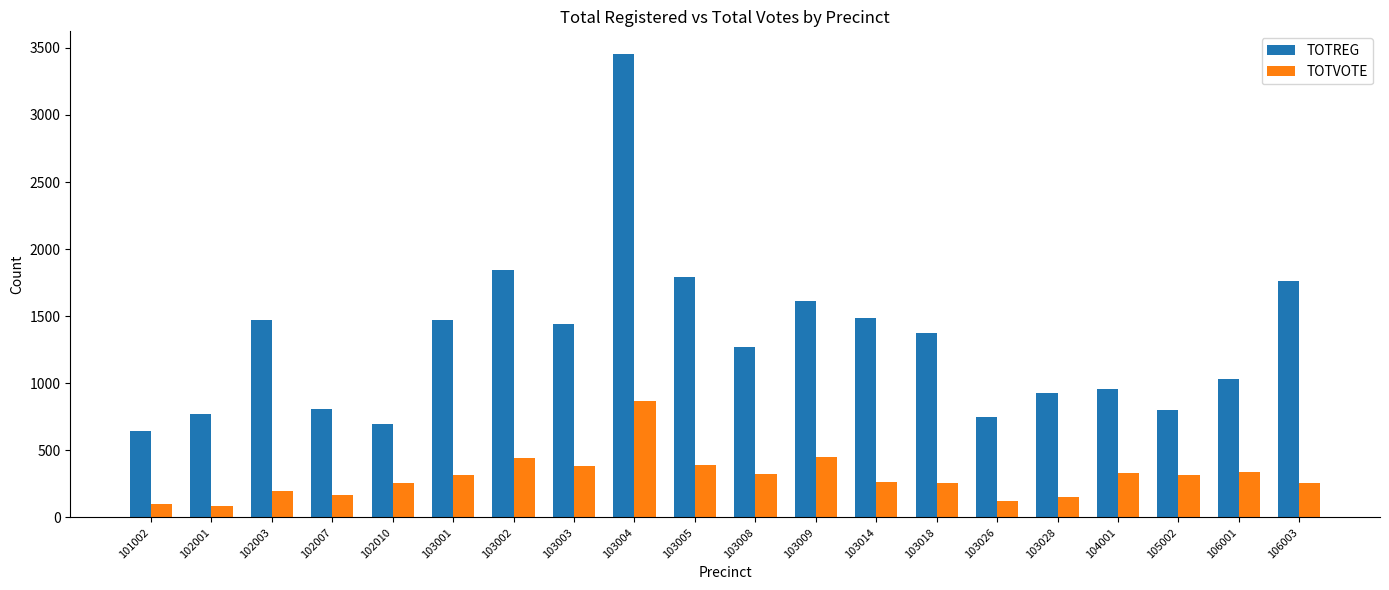

Is the value of TOTVOTE at 103008 greater than the value of TOTREG at 102010?

No